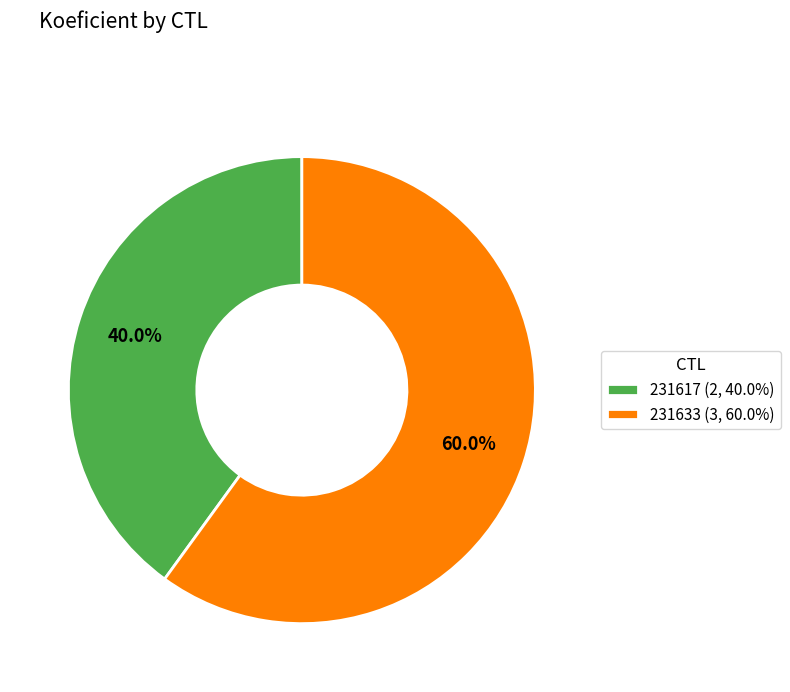

To the nearest percent, what is the difference between the 231617 and 231633 slice percentages?

20%